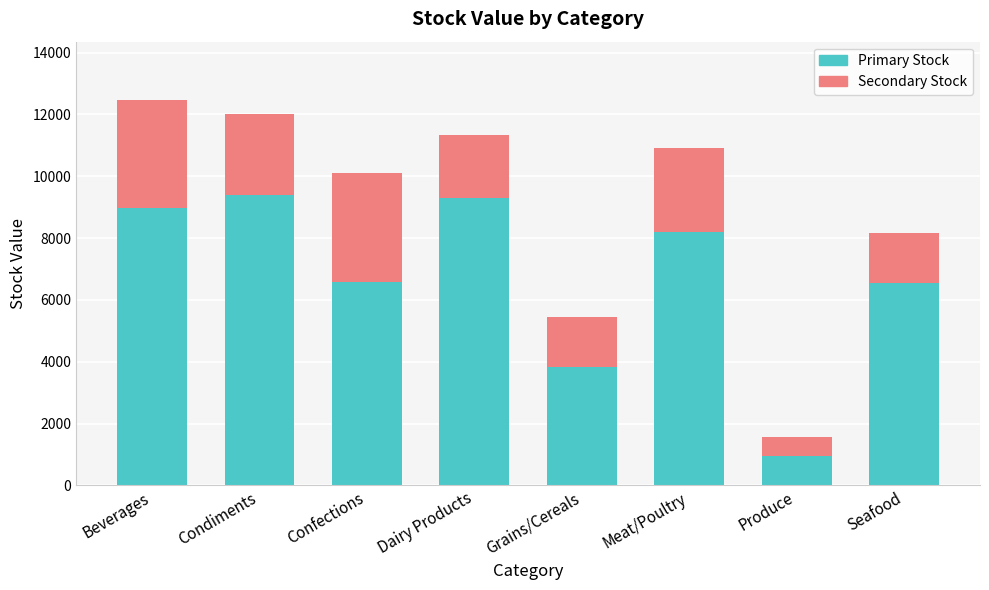

What is the total value across all series at Confections?

10107.2